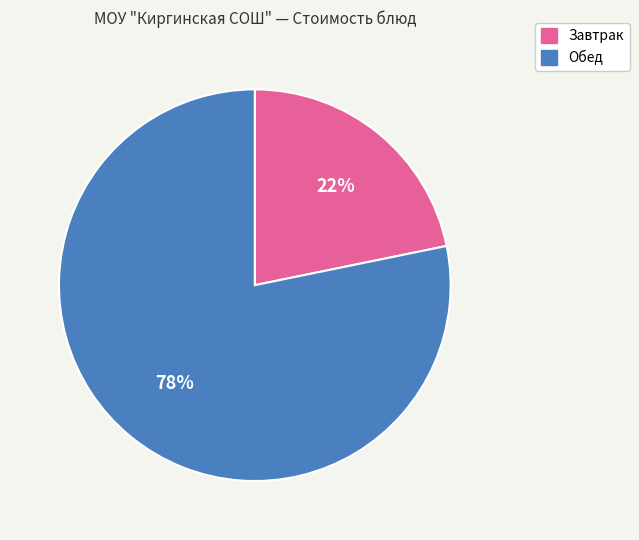

To the nearest percent, what is the difference between the largest and smallest slice percentages?

56%